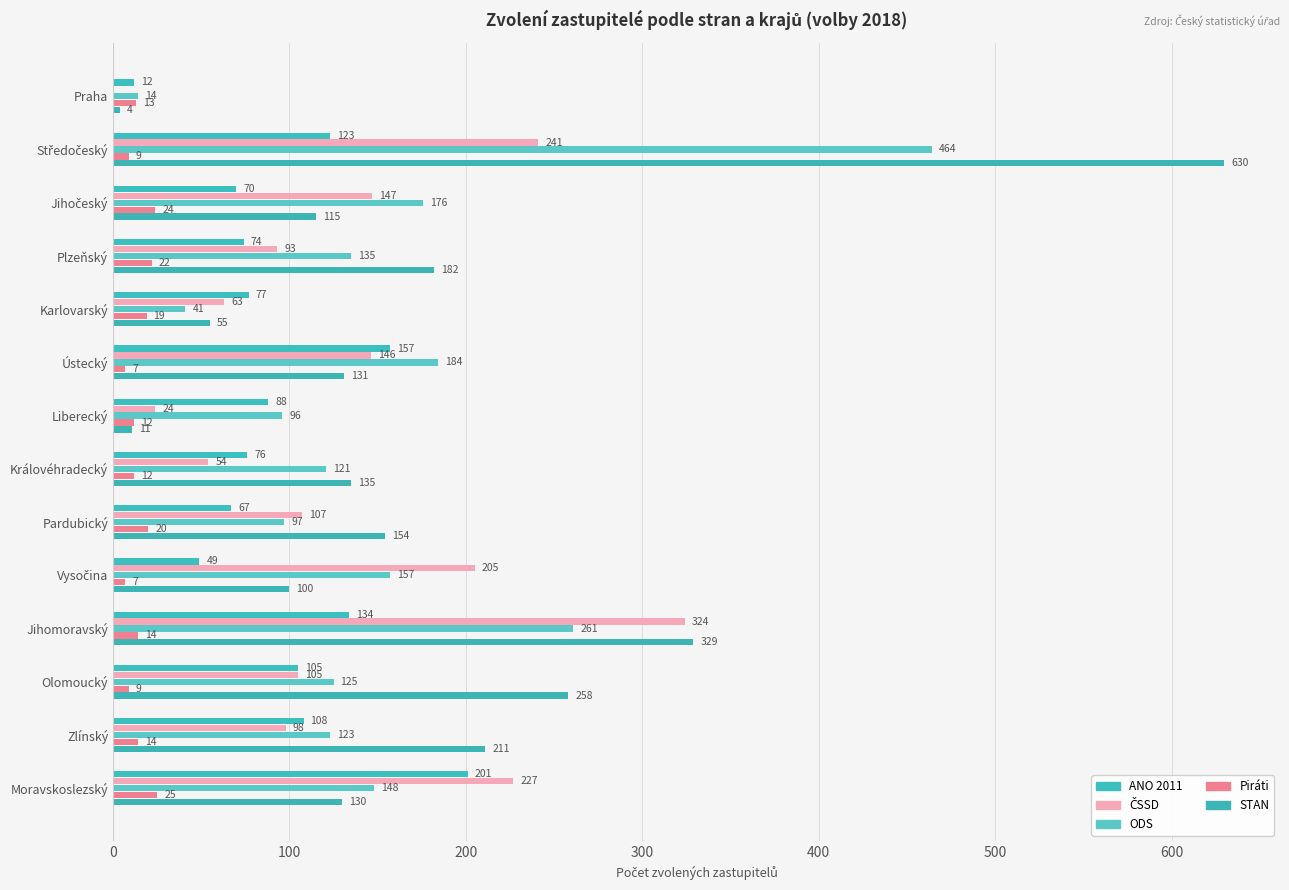

Count the number of categories in the chart.

14